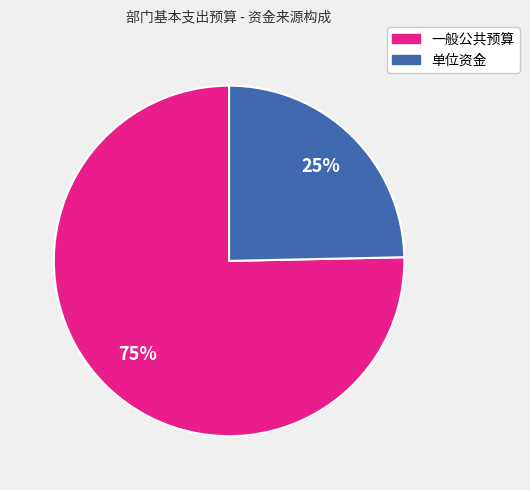

To the nearest percent, what portion does 一般公共预算 represent?

75%